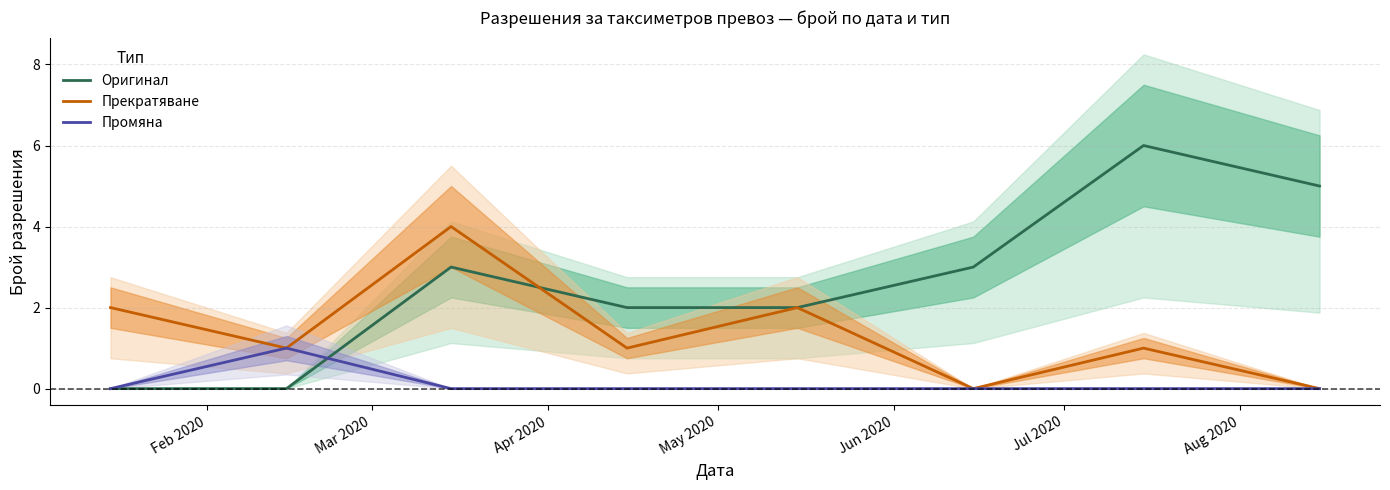

Reading right to left, what are all the values shown in this chart?

Оригинал: 5	6	3	2	2	3	0	0
Прекратяване: 0	1	0	2	1	4	1	2
Промяна: 0	0	0	0	0	0	1	0